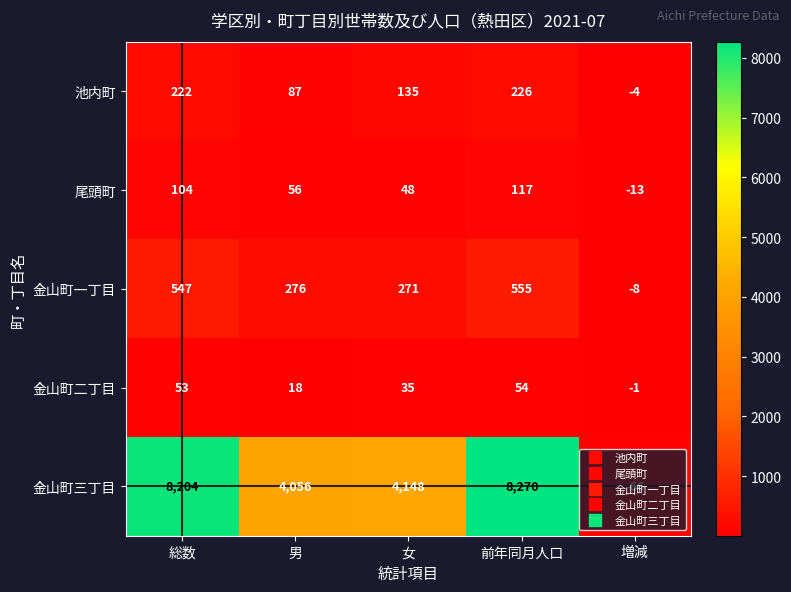

Where is 池内町 nearest to the value 111?

男